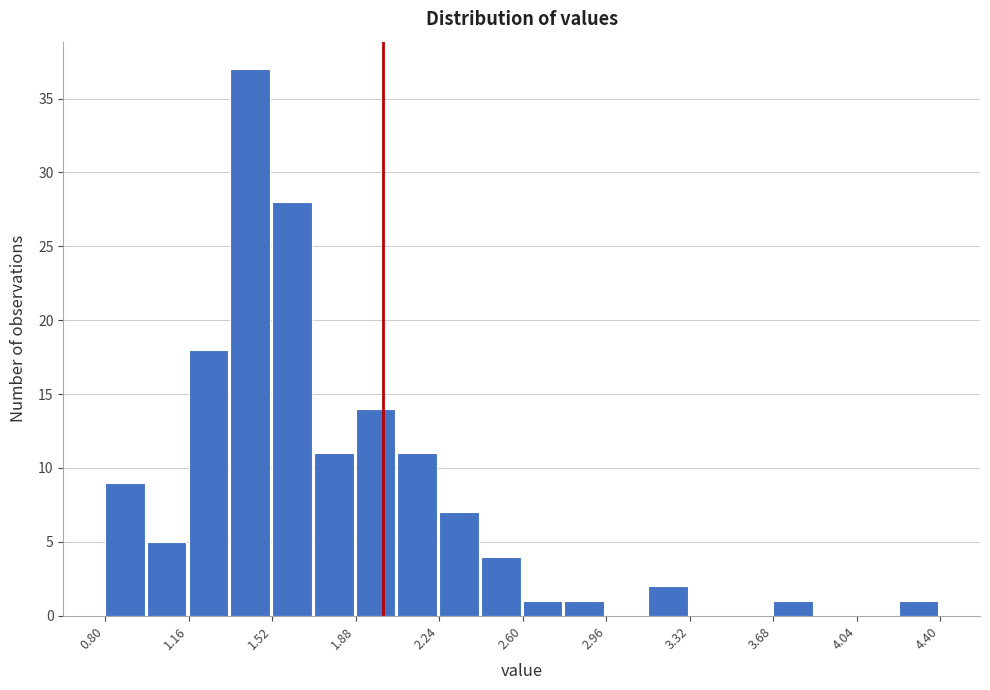

Around what value on the x-axis is the tallest bar? Give the approximate position of its centre, as read against the axis.

1.45